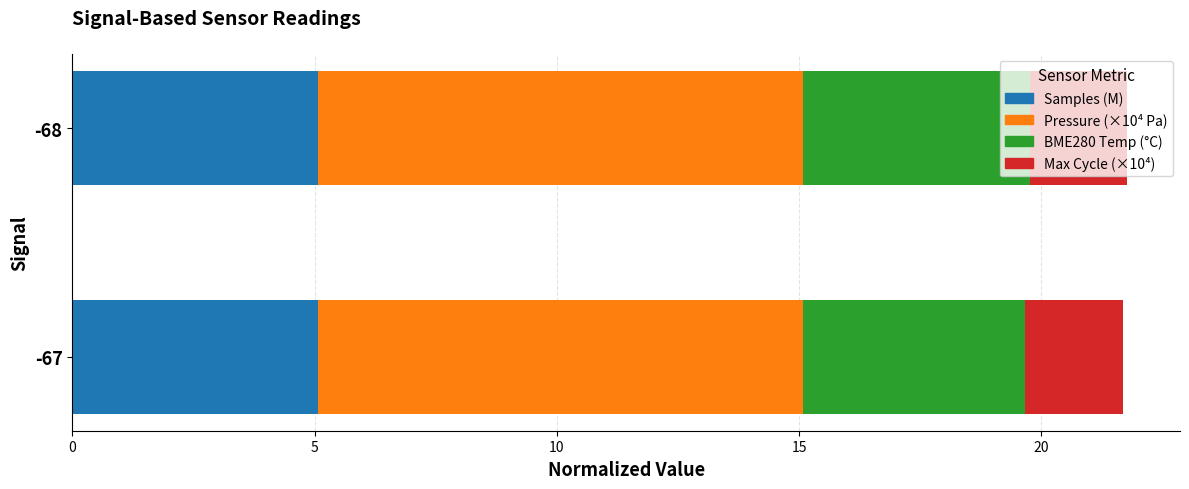

What is the sum of all Samples (M) values?

10.2